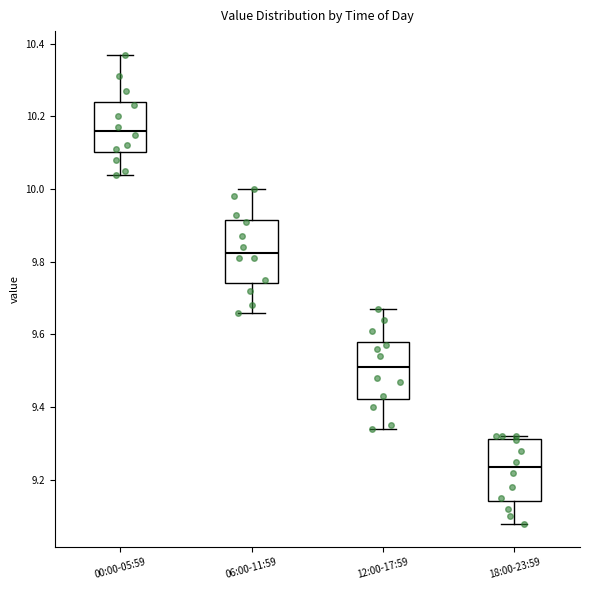

Reading left to right, read every box against the y-axis: the position of its median line, the range the box covers, and the ends of its whiskers. The values are not printed on the chart, so give them approximately, as read against the axis.

00:00-05:59: median 10.16, box 10.10 to 10.24, whiskers 10.04 to 10.38
06:00-11:59: median 9.82, box 9.74 to 9.92, whiskers 9.66 to 10.00
12:00-17:59: median 9.52, box 9.42 to 9.58, whiskers 9.34 to 9.68
18:00-23:59: median 9.24, box 9.14 to 9.32, whiskers 9.08 to 9.32 (just above the box's upper edge)